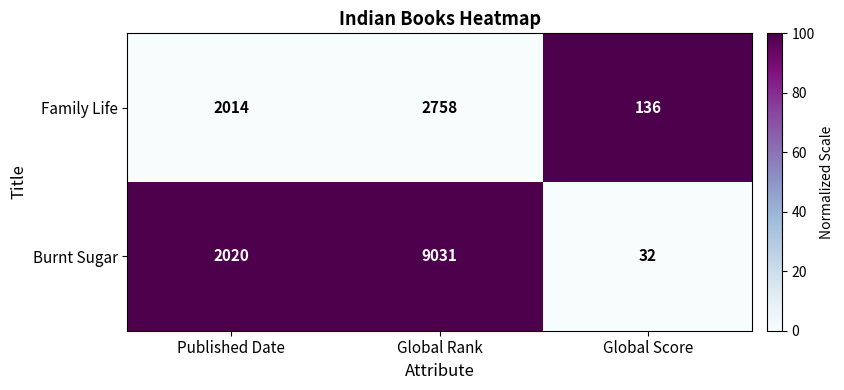

Which series changed the most between Global Rank and Global Score?

Burnt Sugar